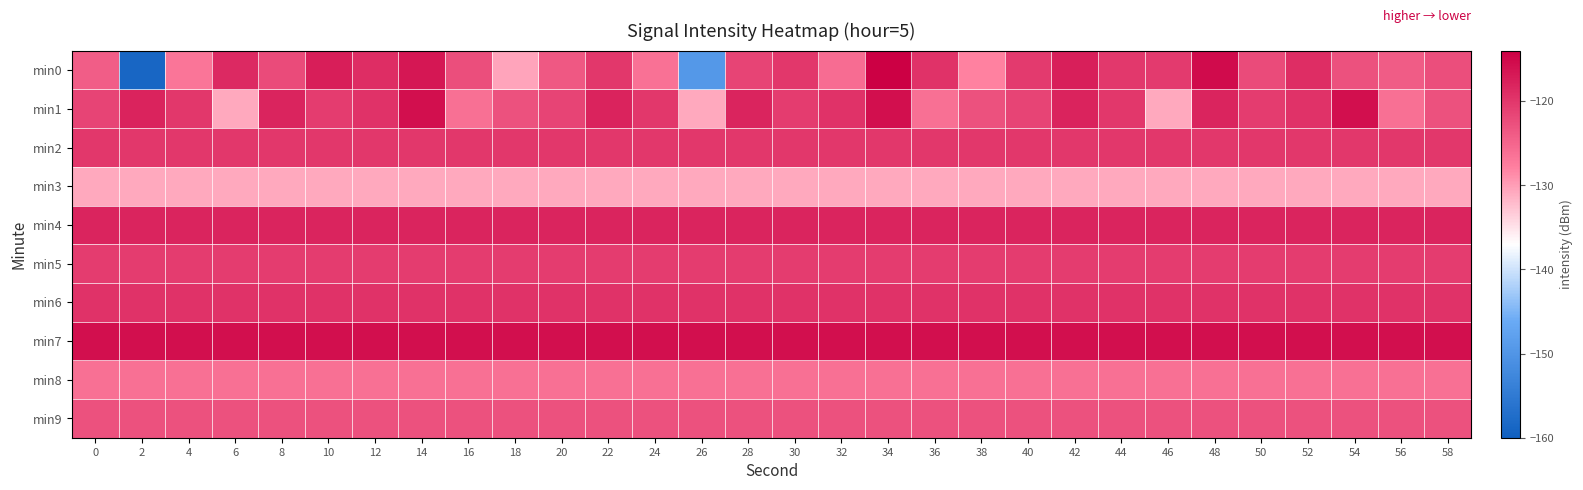

What is the spread (max minus min) of values at 46?

15.0